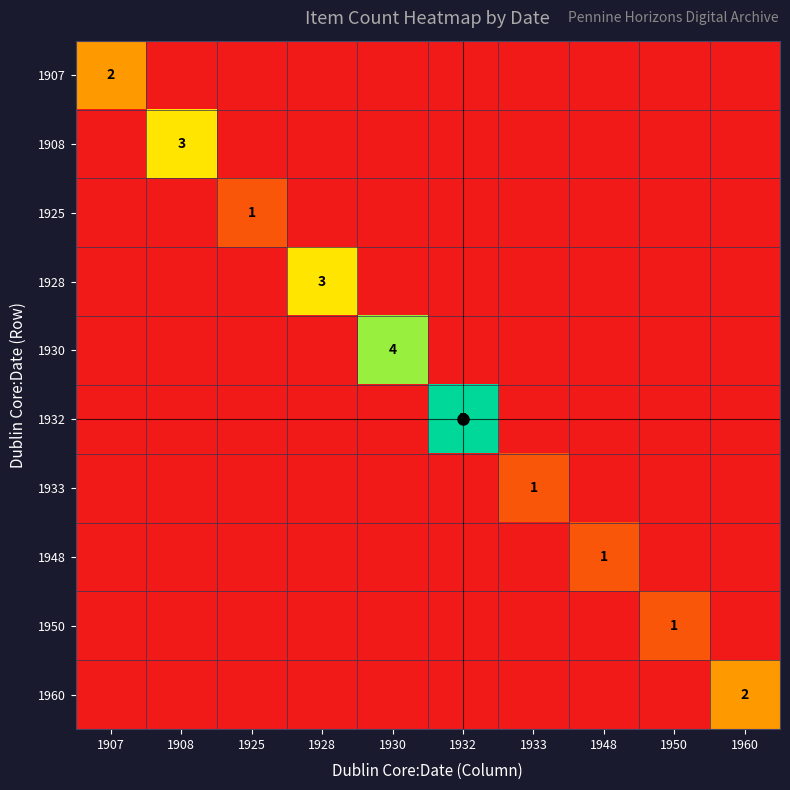

What is the difference between the 1907 values at 1930 and 1907?

2